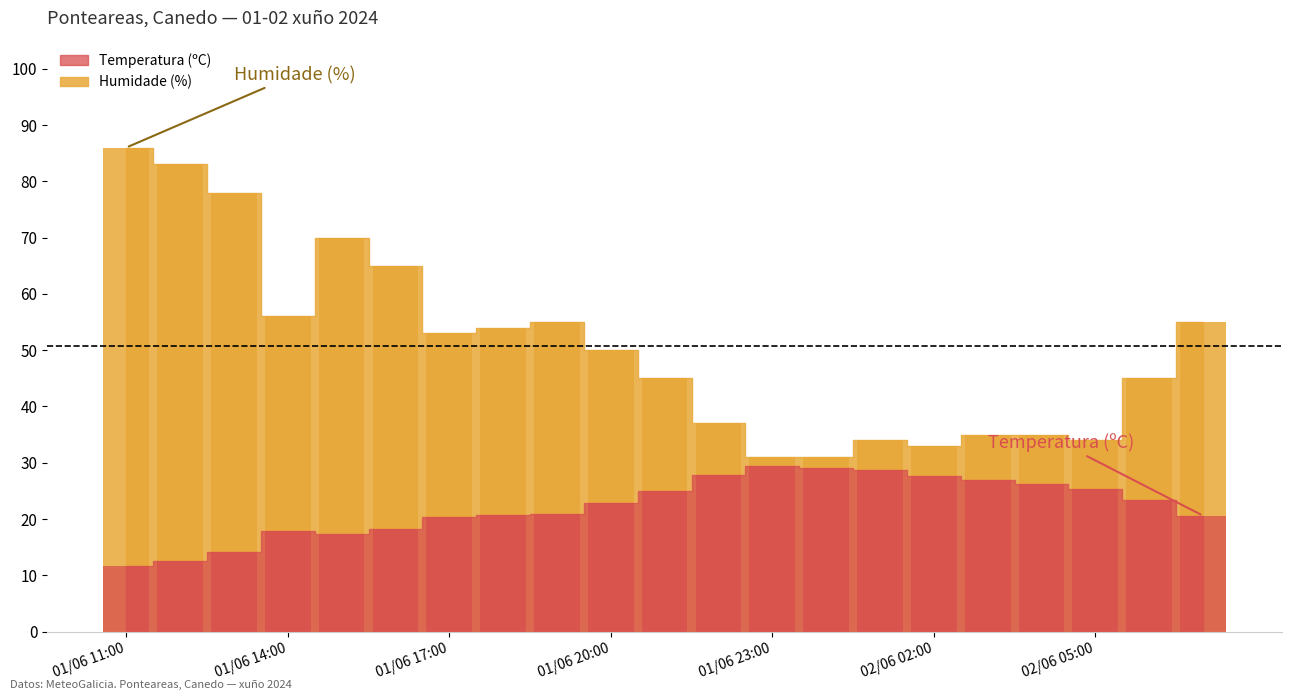

Reading right to left, transcribe all the data shown in this chart.

Temperatura (ºC): 20.6	23.3	25.4	26.3	27.0	27.6	28.7	29.1	29.5	27.8	25.0	22.8	20.9	20.8	20.4	18.3	17.3	17.9	14.2	12.6	11.7
Humidade (%): 55.0	45.0	34.0	35.0	35.0	33.0	34.0	31.0	31.0	37.0	45.0	50.0	55.0	54.0	53.0	65.0	70.0	56.0	78.0	83.0	86.0